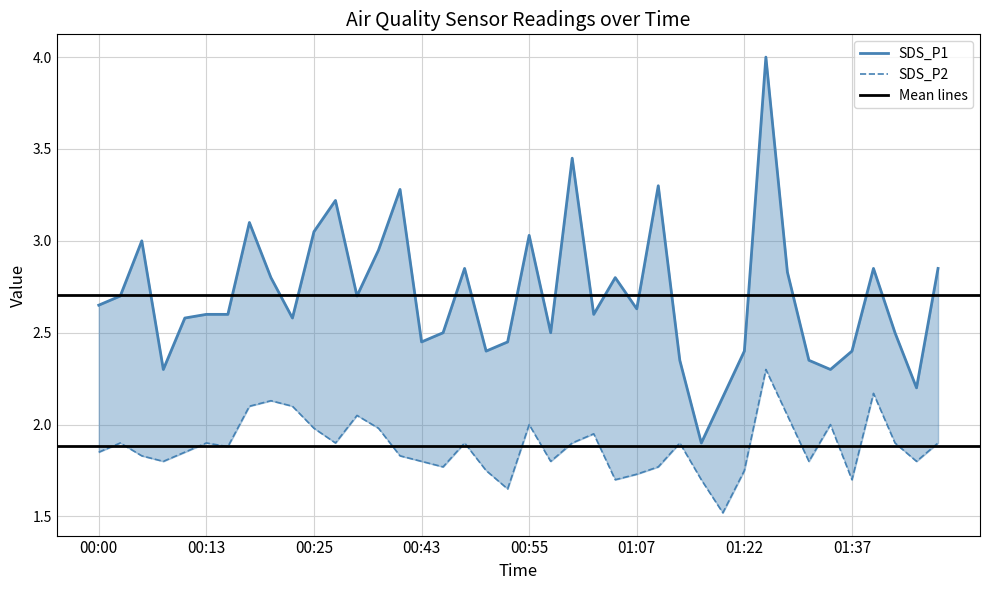

How many lines are shown in the chart?

2